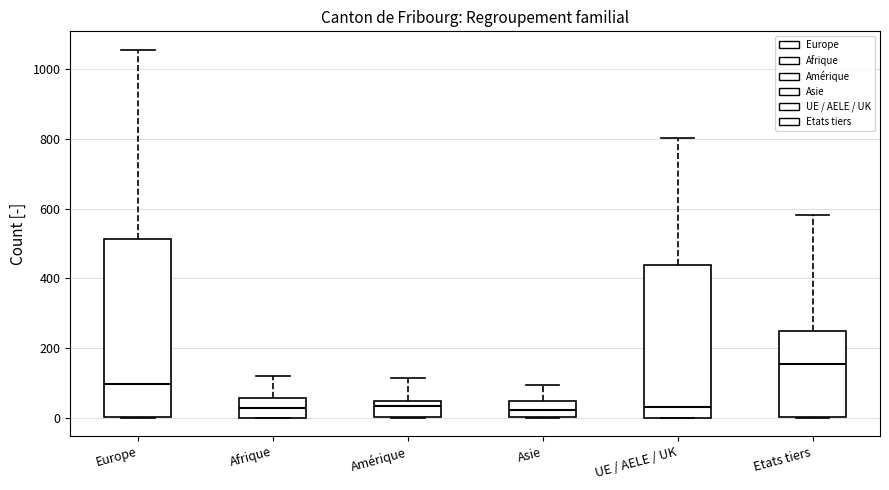

Reading left to right, read every box against the y-axis: the position of its median line, the range the box covers, and the ends of its whiskers. The values are not printed on the chart, so give them approximately, as read against the axis.

Europe: median 100, box 0 to 520, whiskers 0 to 1060
Afrique: median 20, box 0 to 60, whiskers 0 to 120
Amérique: median 40 (just below the box's upper edge), box 0 to 40, whiskers 0 to 120
Asie: median 20, box 0 to 40, whiskers 0 to 100
UE / AELE / UK: median 40, box 0 to 440, whiskers 0 to 800
Etats tiers: median 160, box 0 to 240, whiskers 0 to 580